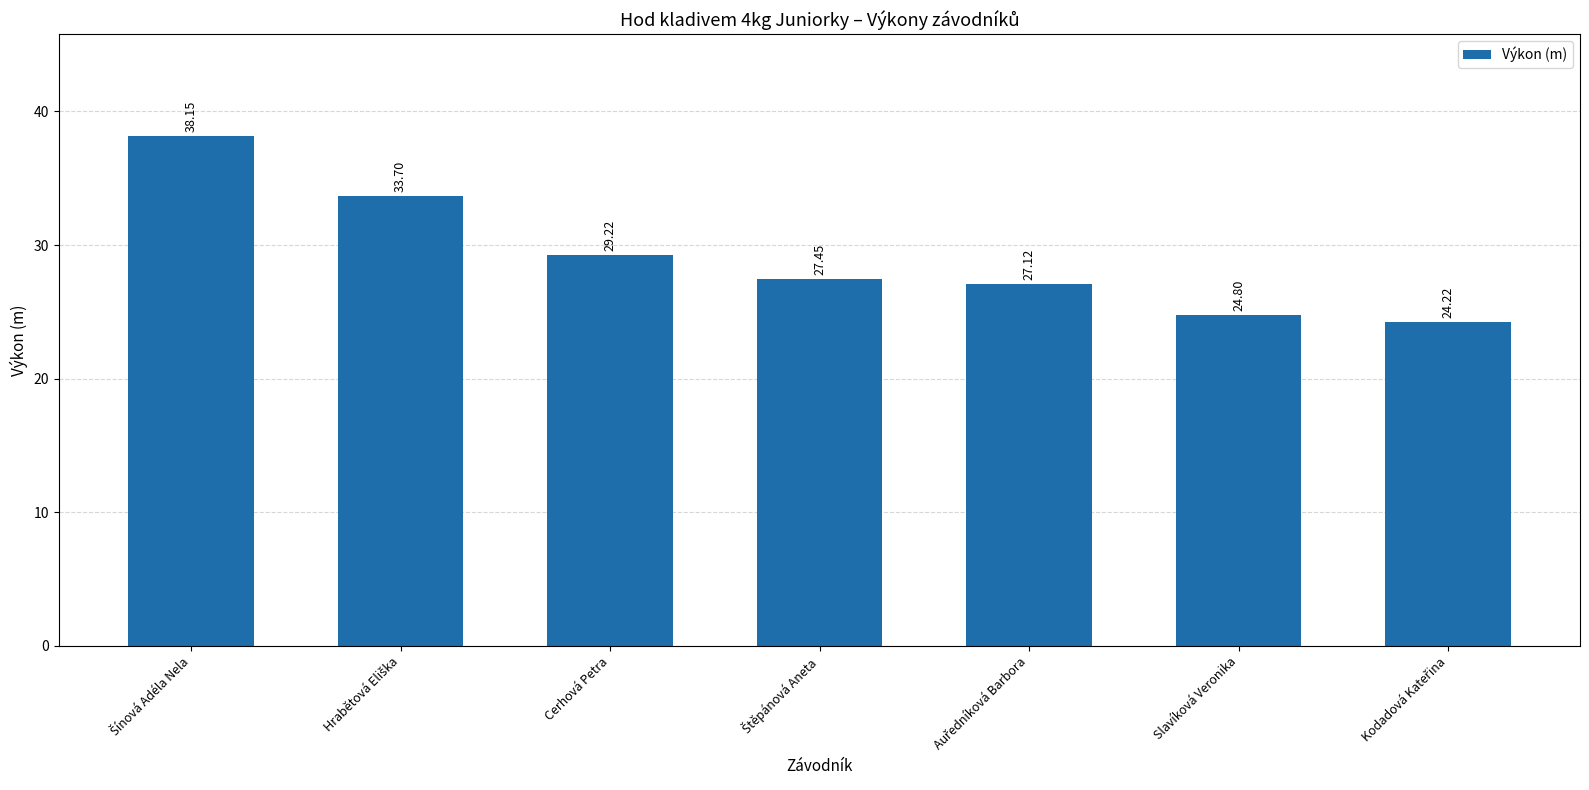

Where is the data nearest to the value 31?

Cerhová Petra